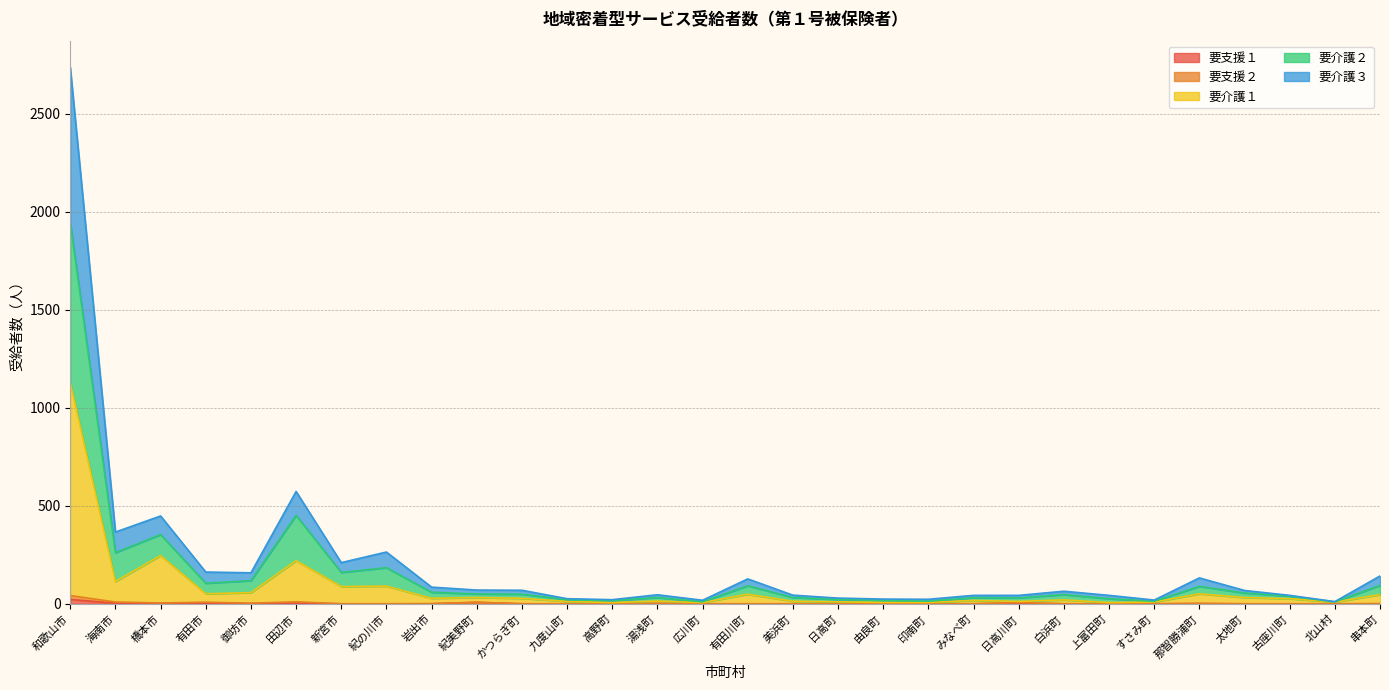

At which category is the sum across all series the highest?

和歌山市